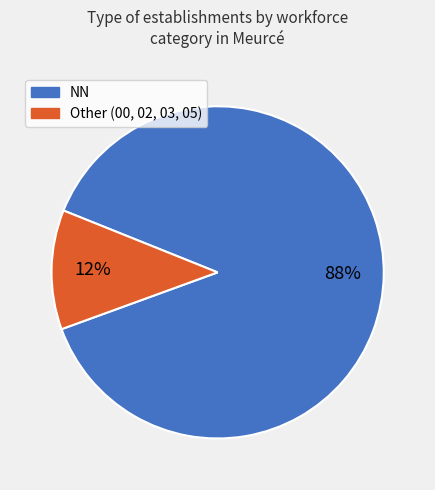

To the nearest percent, what is the average slice percentage?

50%